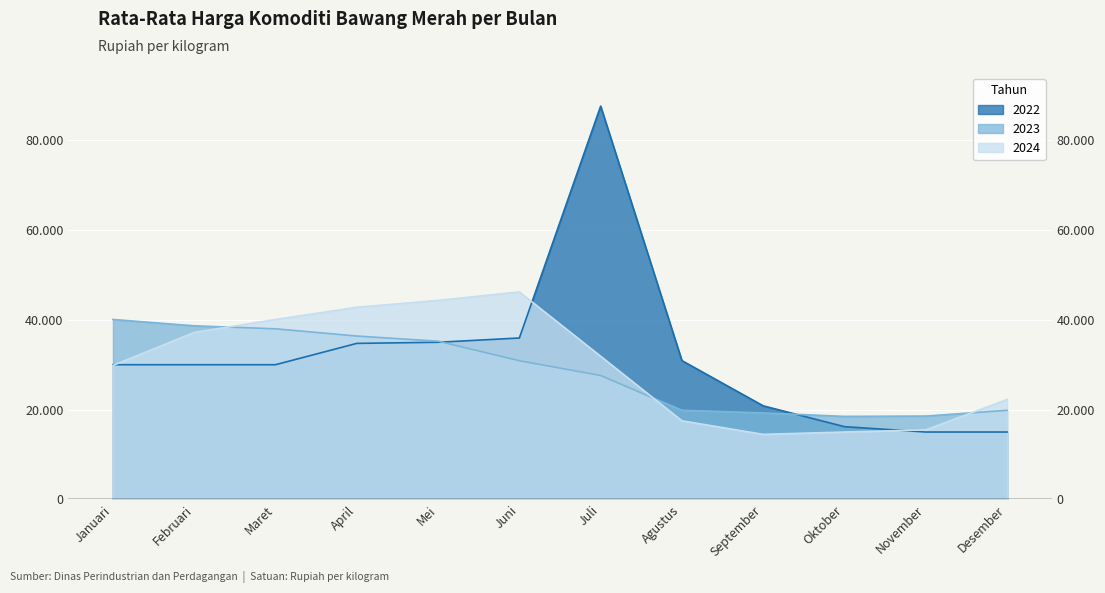

What is the difference between the maximum and minimum values in the 2024 series?

31753.1